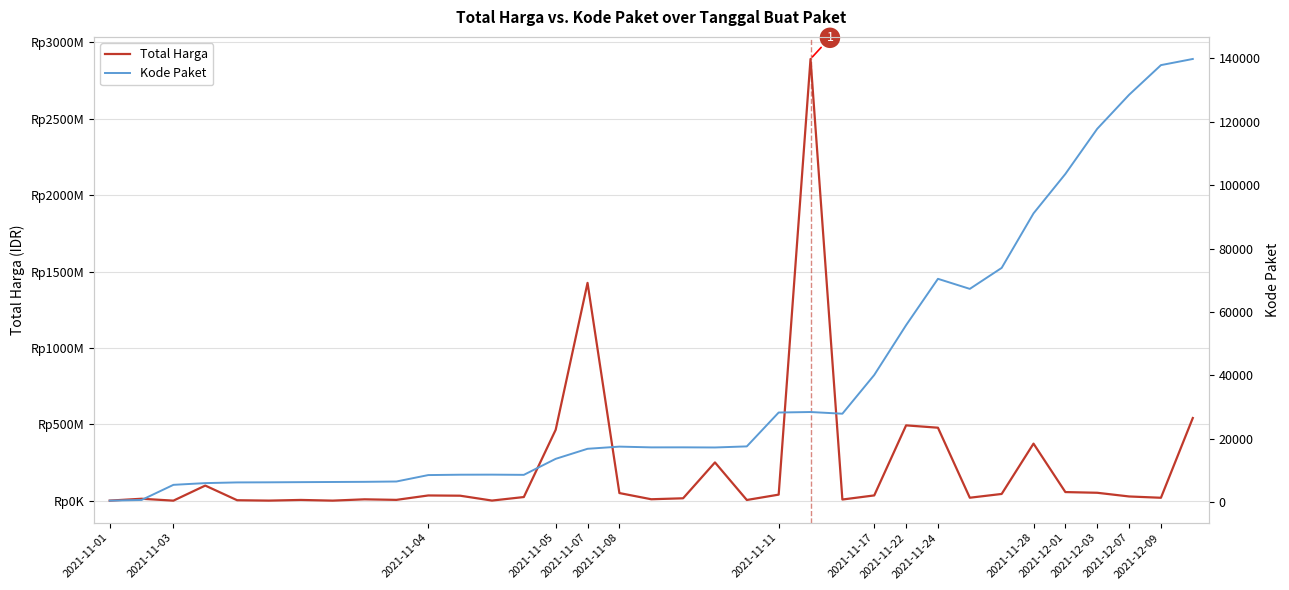

What are all the series names shown in the legend?

Total Harga, Kode Paket